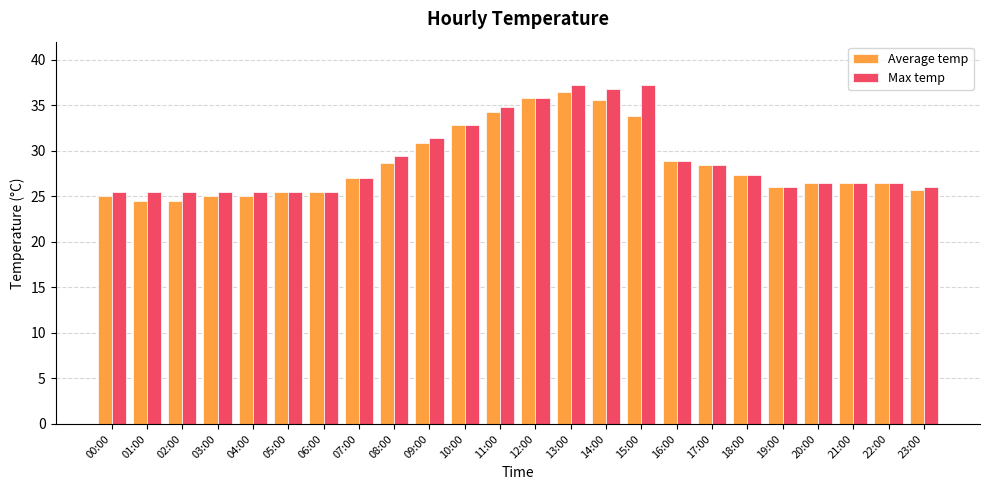

What value does the Max temp series have at 18:00?

27.4